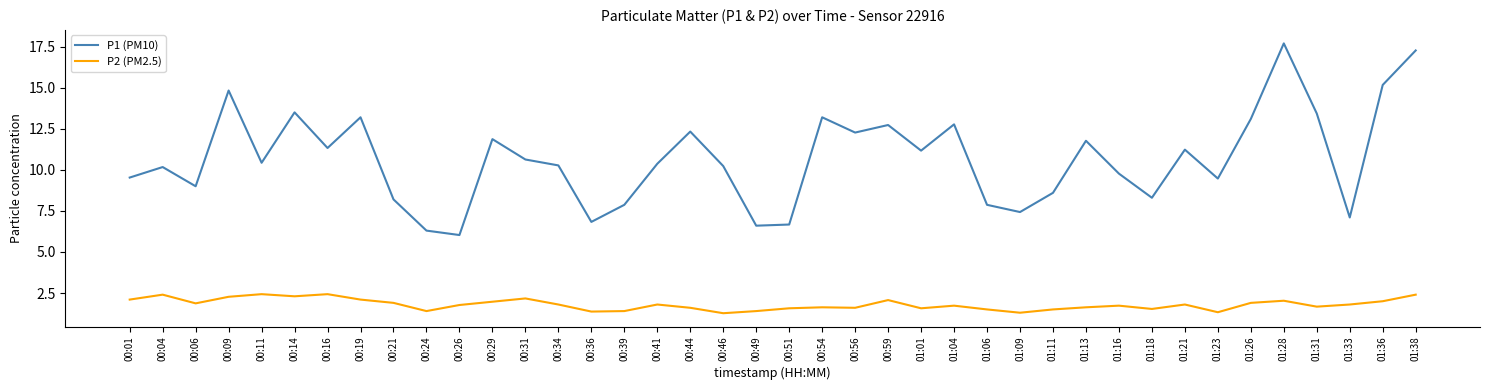

Which series has the largest total across all categories?

P1 (PM10)